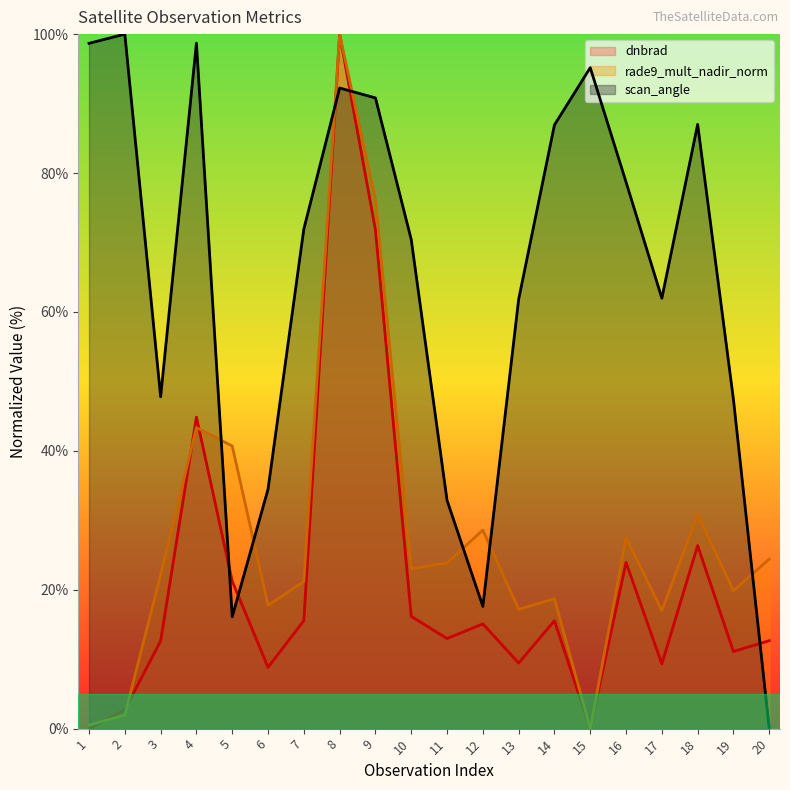

True or false: scan_angle has a value of 28.0 at 17.

False